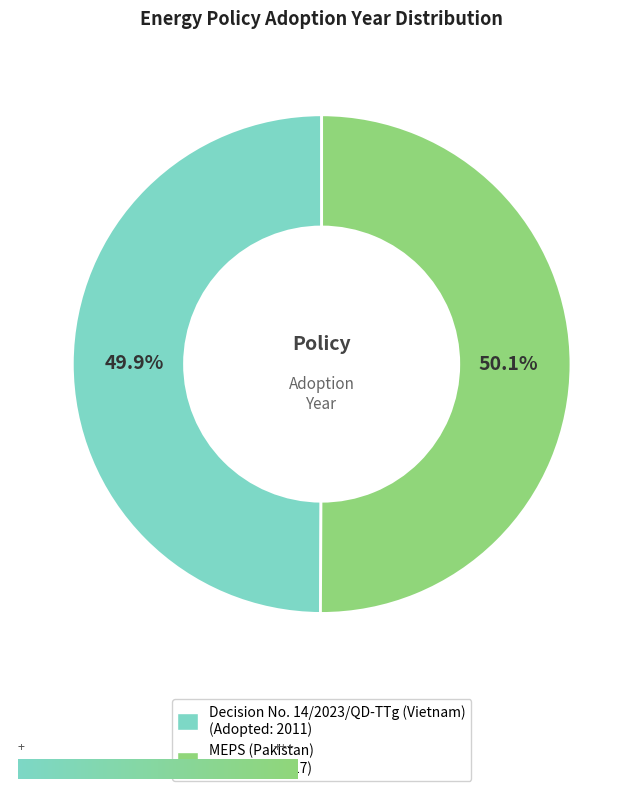

Is it true that MEPS (Pakistan) is 50% of the pie?

True